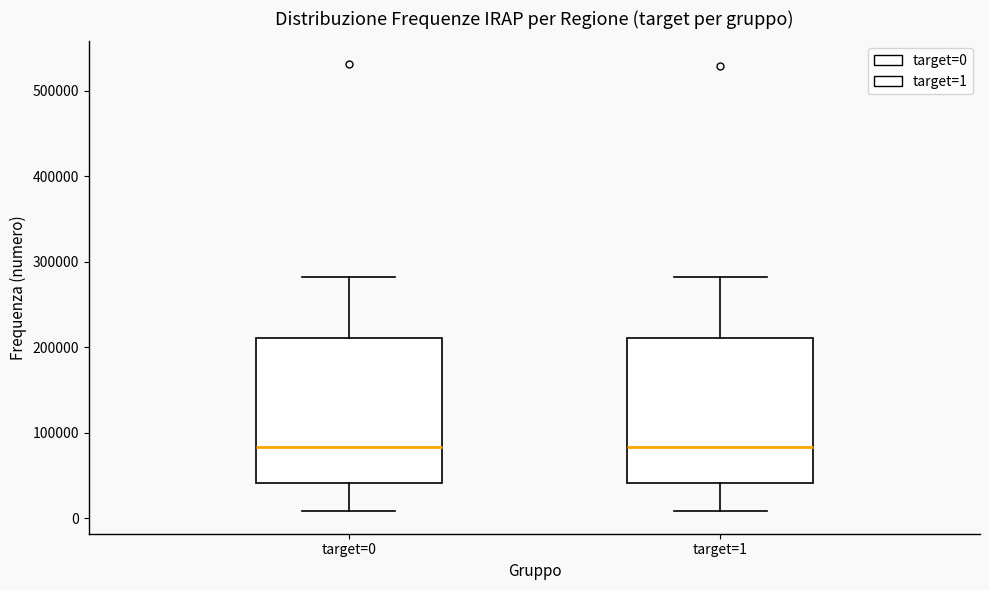

Where does the upper whisker of the box for target=1 end on the y-axis? The values are not printed on the chart, so give them approximately, as read against the axis.

280000